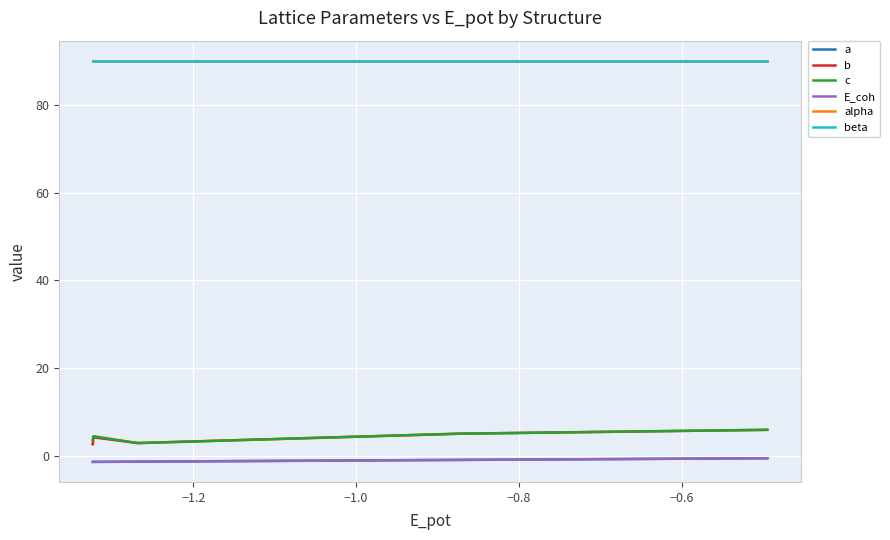

Which series has the widest spread of values?

b